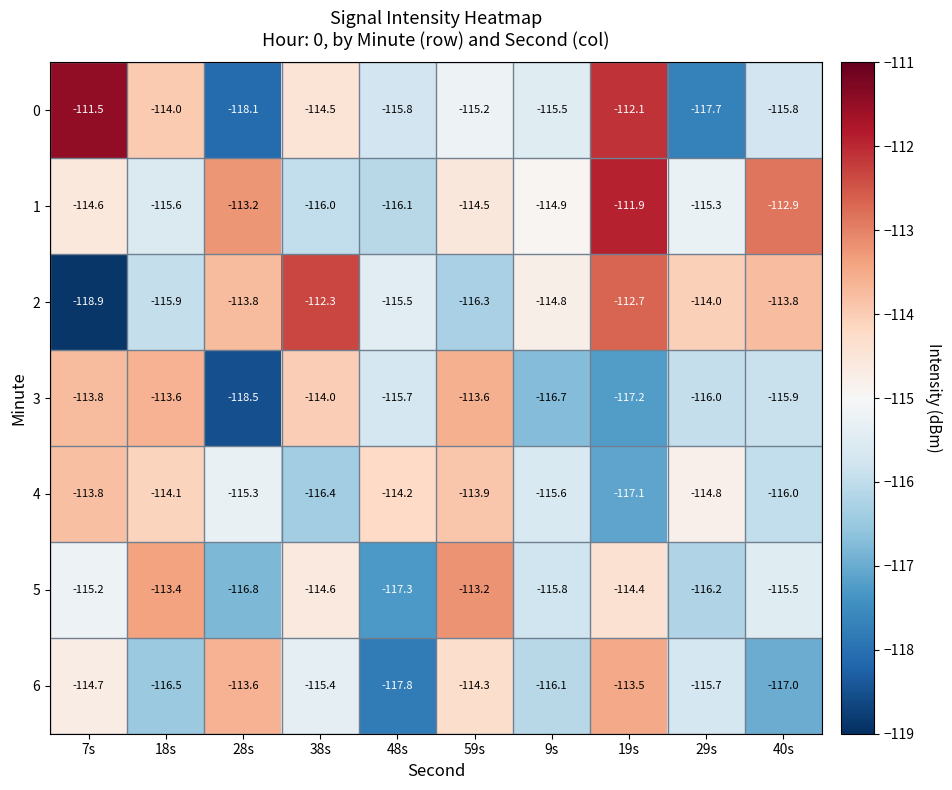

How many distinct data groups are displayed?

7